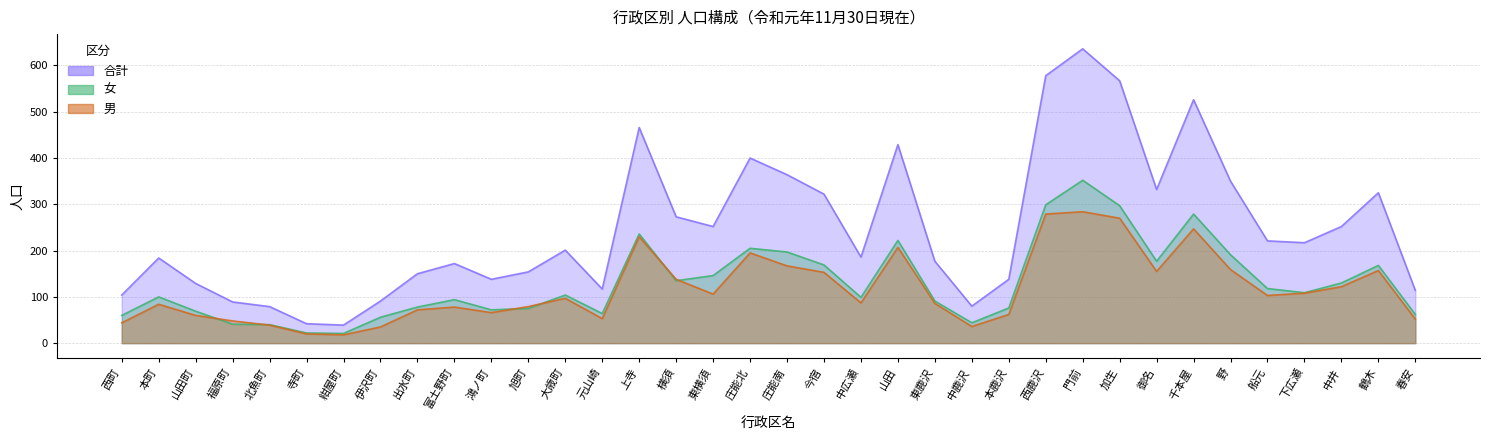

Reading left to right, what are all the values shown in this chart?

女: 西町=60	本町=100	山田町=69	福原町=41	北魚町=40	寺町=22	紺屋町=21	伊沢町=56	出水町=78	富土野町=94	鴻ノ町=72	旭町=75	大歳町=104	元山崎=64	上寺=236	横須=135	東横須=146	庄能北=205	庄能南=197	今宿=169	中広瀬=99	山田=222	東鹿沢=91	中鹿沢=44	本鹿沢=76	西鹿沢=299	門前=352	加生=297	御名=177	千本屋=279	野=191	船元=118	下広瀬=109	中井=130	鶴木=168	春安=62
合計: 西町=104	本町=184	山田町=129	福原町=89	北魚町=79	寺町=42	紺屋町=39	伊沢町=91	出水町=150	富土野町=172	鴻ノ町=138	旭町=154	大歳町=201	元山崎=117	上寺=466	横須=273	東横須=252	庄能北=400	庄能南=364	今宿=322	中広瀬=186	山田=429	東鹿沢=177	中鹿沢=80	本鹿沢=138	西鹿沢=578	門前=636	加生=567	御名=332	千本屋=526	野=350	船元=221	下広瀬=217	中井=252	鶴木=325	春安=114
男: 西町=44	本町=84	山田町=60	福原町=48	北魚町=39	寺町=20	紺屋町=18	伊沢町=35	出水町=72	富土野町=78	鴻ノ町=66	旭町=79	大歳町=97	元山崎=53	上寺=230	横須=138	東横須=106	庄能北=195	庄能南=167	今宿=153	中広瀬=87	山田=207	東鹿沢=86	中鹿沢=36	本鹿沢=62	西鹿沢=279	門前=284	加生=270	御名=155	千本屋=247	野=159	船元=103	下広瀬=108	中井=122	鶴木=157	春安=52